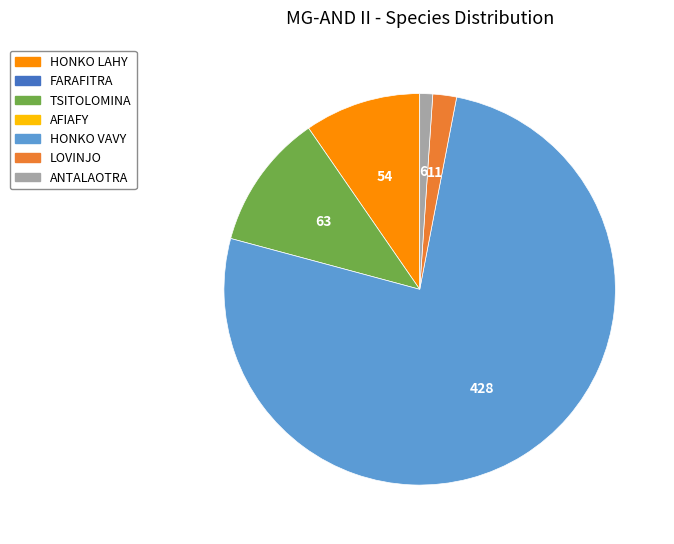

Is there a majority slice in this chart?

Yes